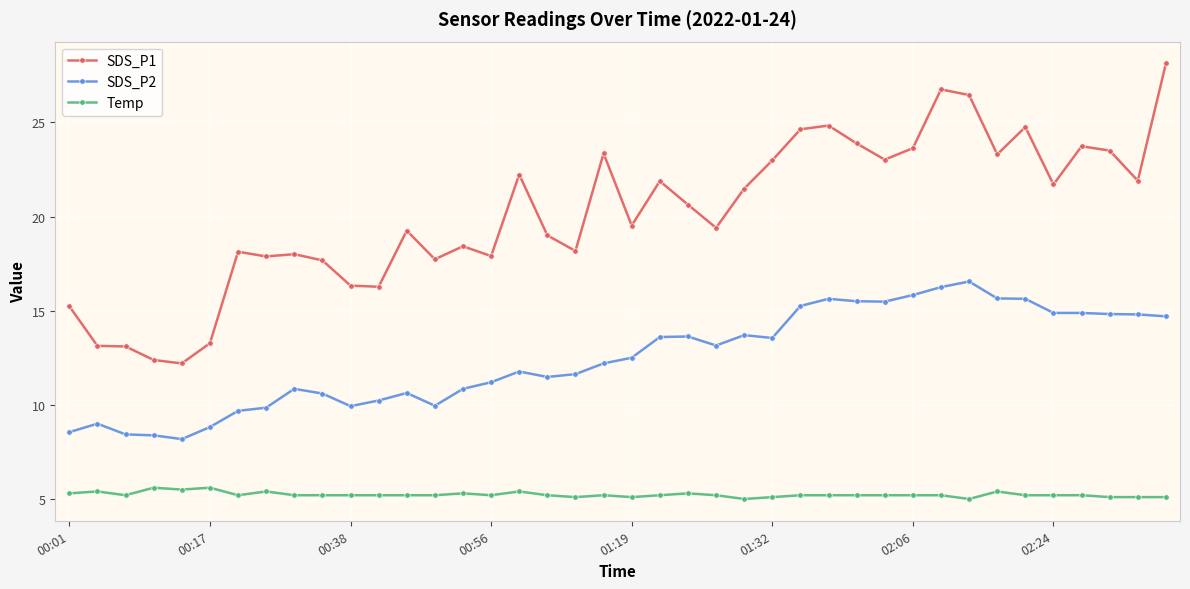

True or false: SDS_P1 and SDS_P2 cross at least once.

False